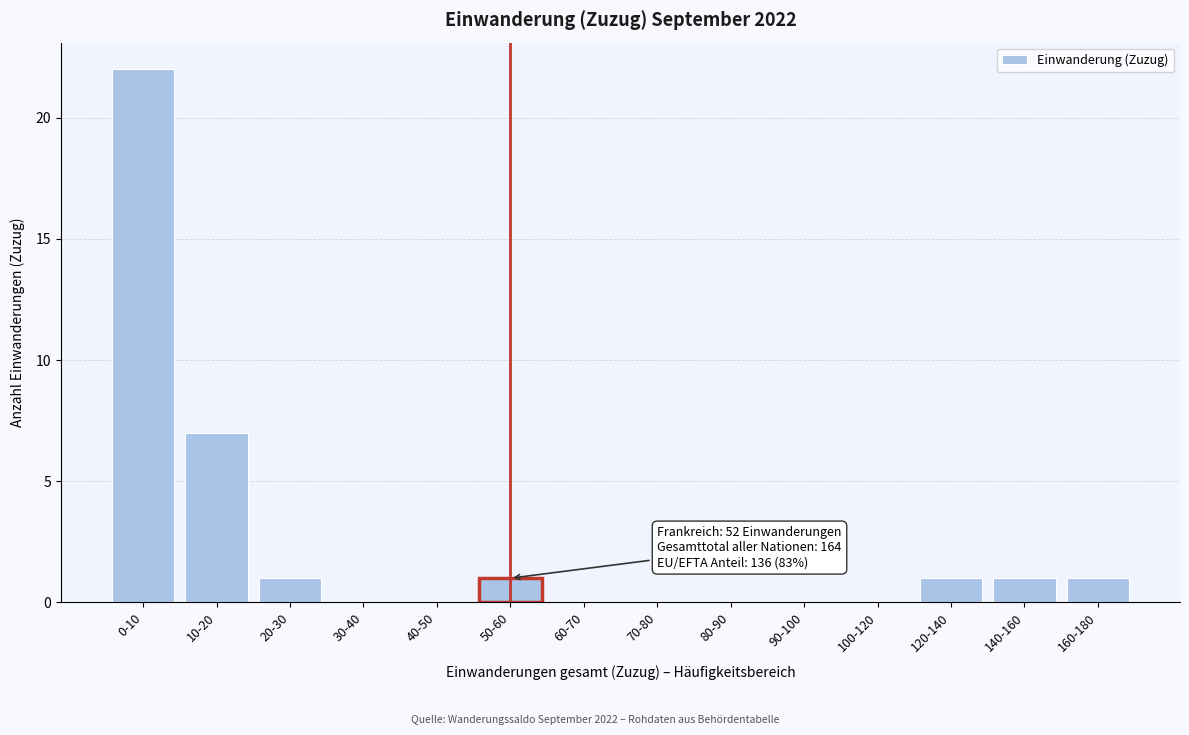

Reading left to right, what are all the values shown in this chart?

0-10=22	10-20=7	20-30=1	30-40=0	40-50=0	50-60=1	60-70=0	70-80=0	80-90=0	90-100=0	100-120=0	120-140=1	140-160=1	160-180=1